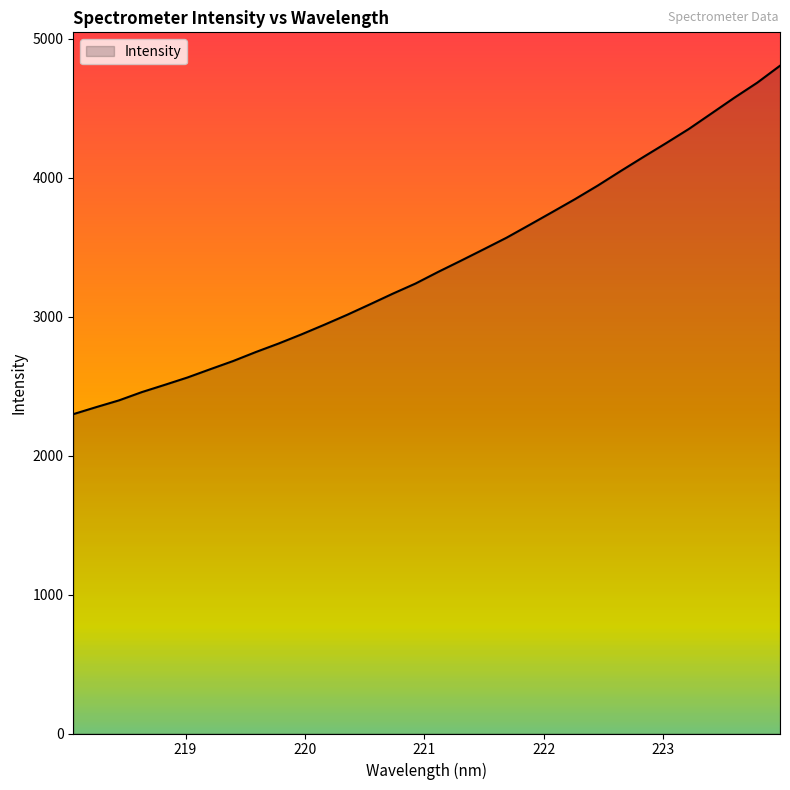

What is the maximum value shown in the chart?

4804.8